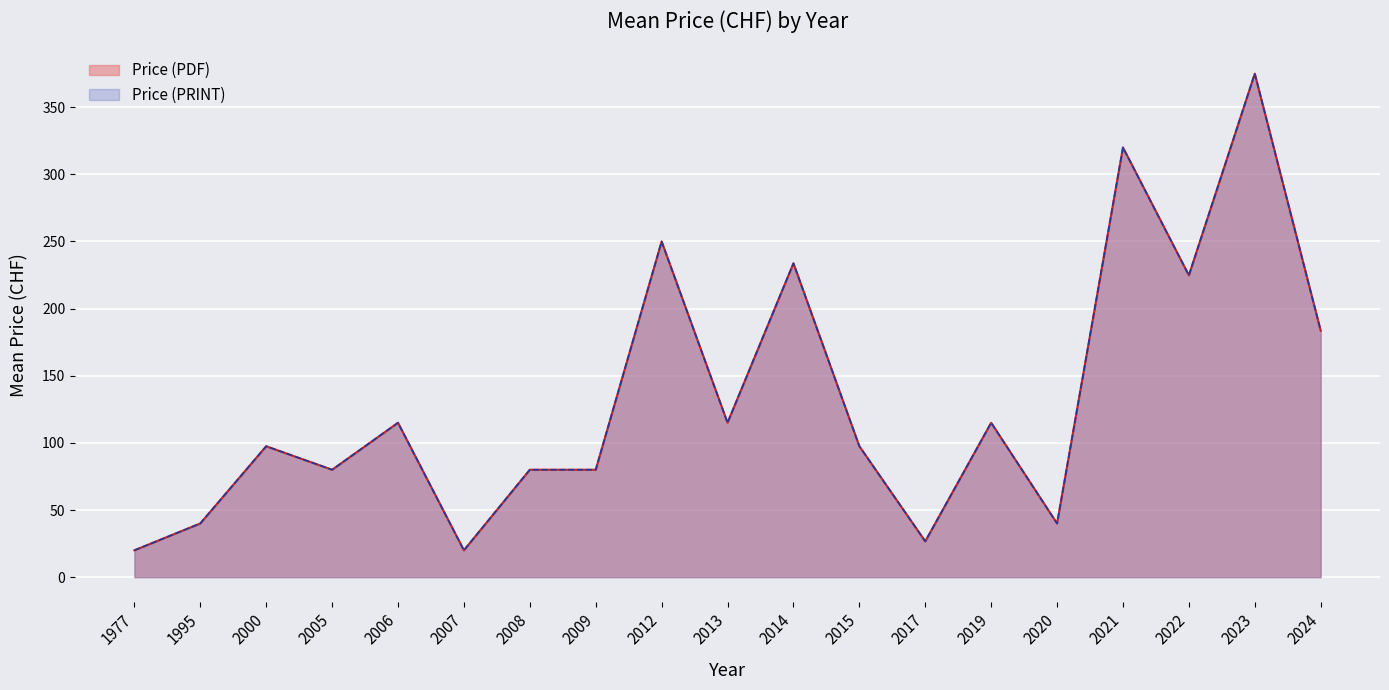

True or false: Price (PRINT) has more than 1 points higher than both neighbors.

True